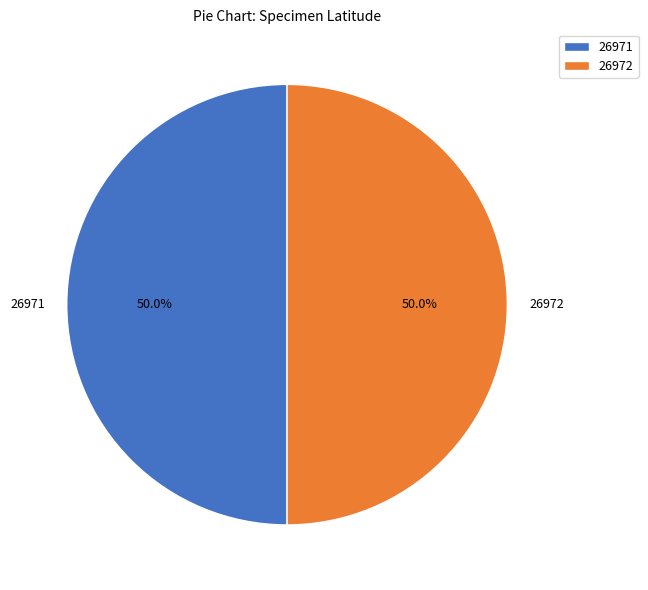

What percentage do 26972 and 26971 together represent?

100.0%